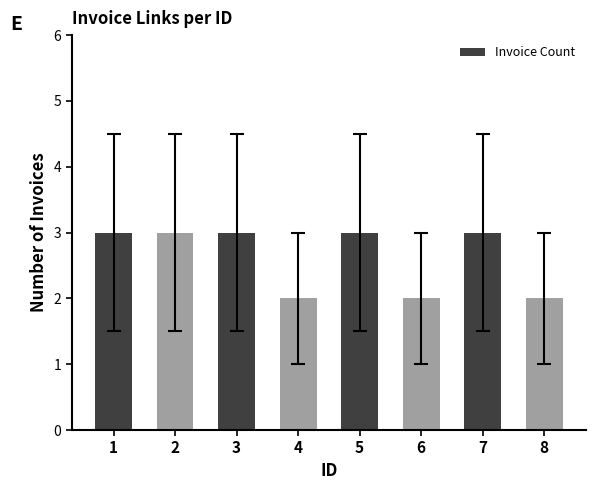

How many categories are shown in the chart?

8